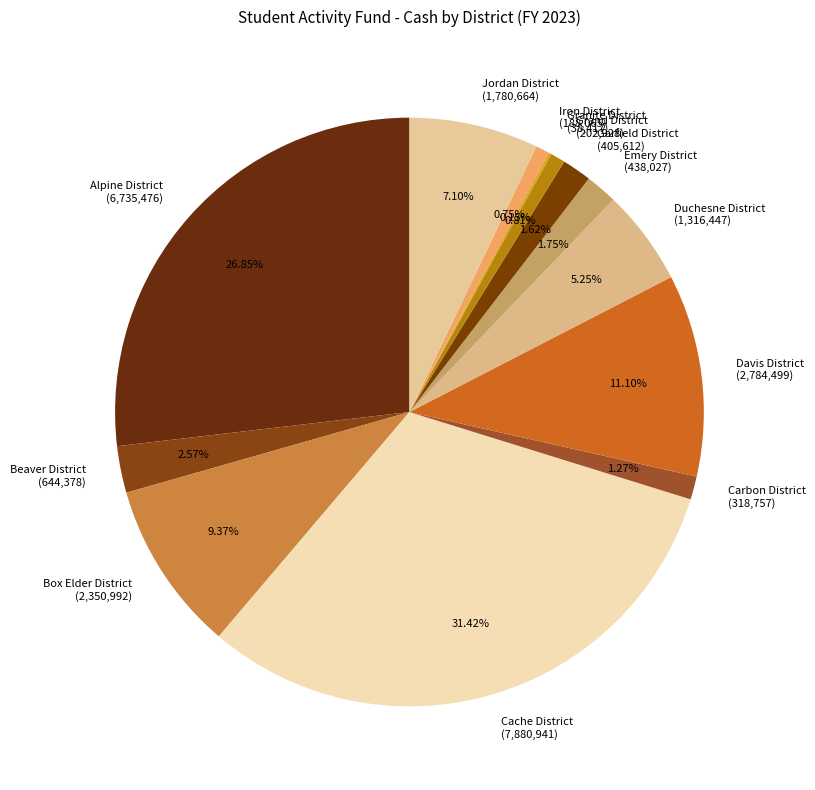

Which has a higher value, Jordan District or Grand District?

Jordan District